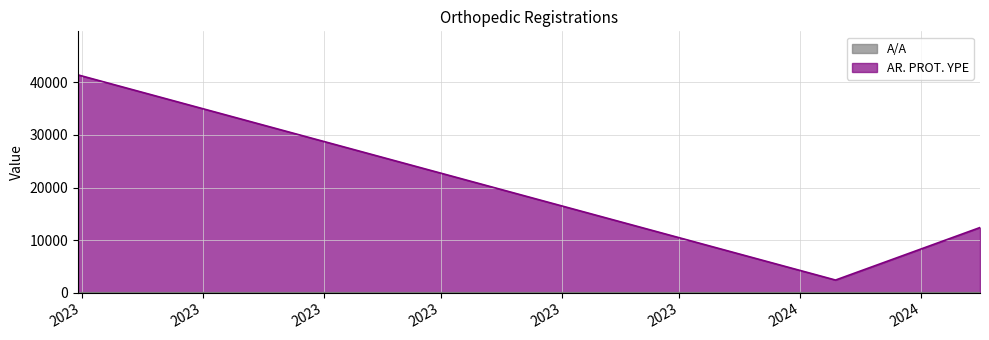

Reading left to right, transcribe all the data shown in this chart.

A/A: 1	2	3
AR. PROT. YPE: 41411	2408	12393